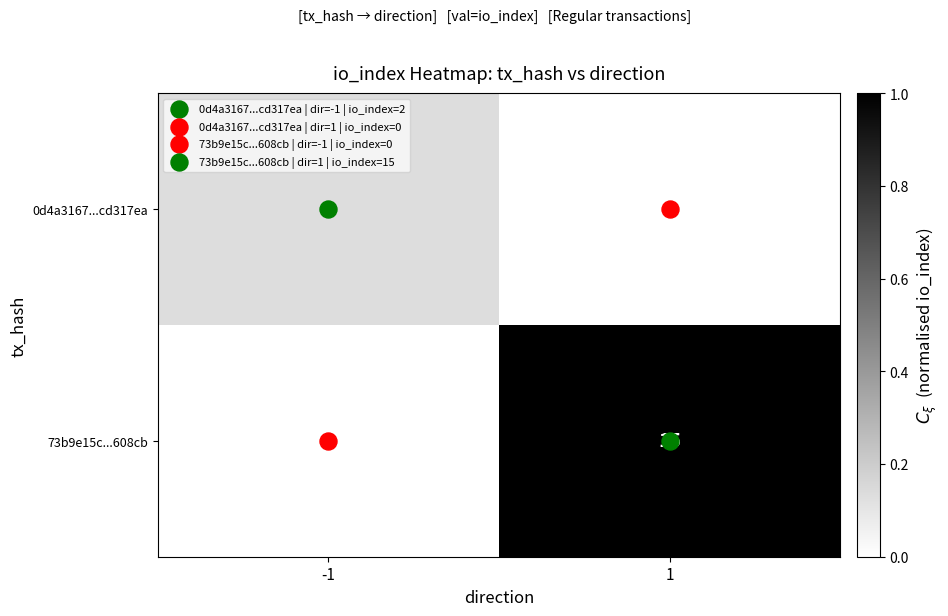

Between -1 and 1, which series saw the biggest shift?

73b9e15c...608cb